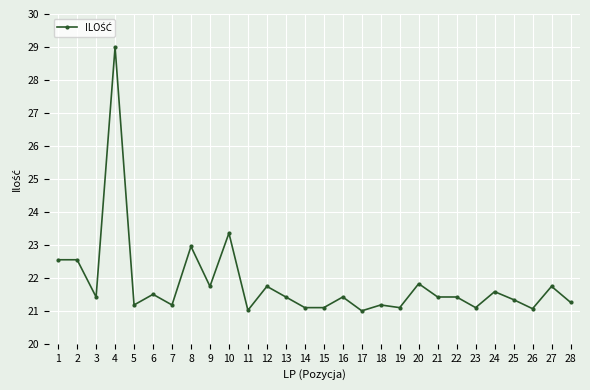

Reading left to right, list all the values displayed in this chart.

22.5	22.5	21.4	29.0	21.2	21.5	21.2	23.0	21.7	23.4	21.0	21.7	21.4	21.1	21.1	21.4	21.0	21.2	21.1	21.8	21.4	21.4	21.1	21.6	21.3	21.1	21.7	21.3